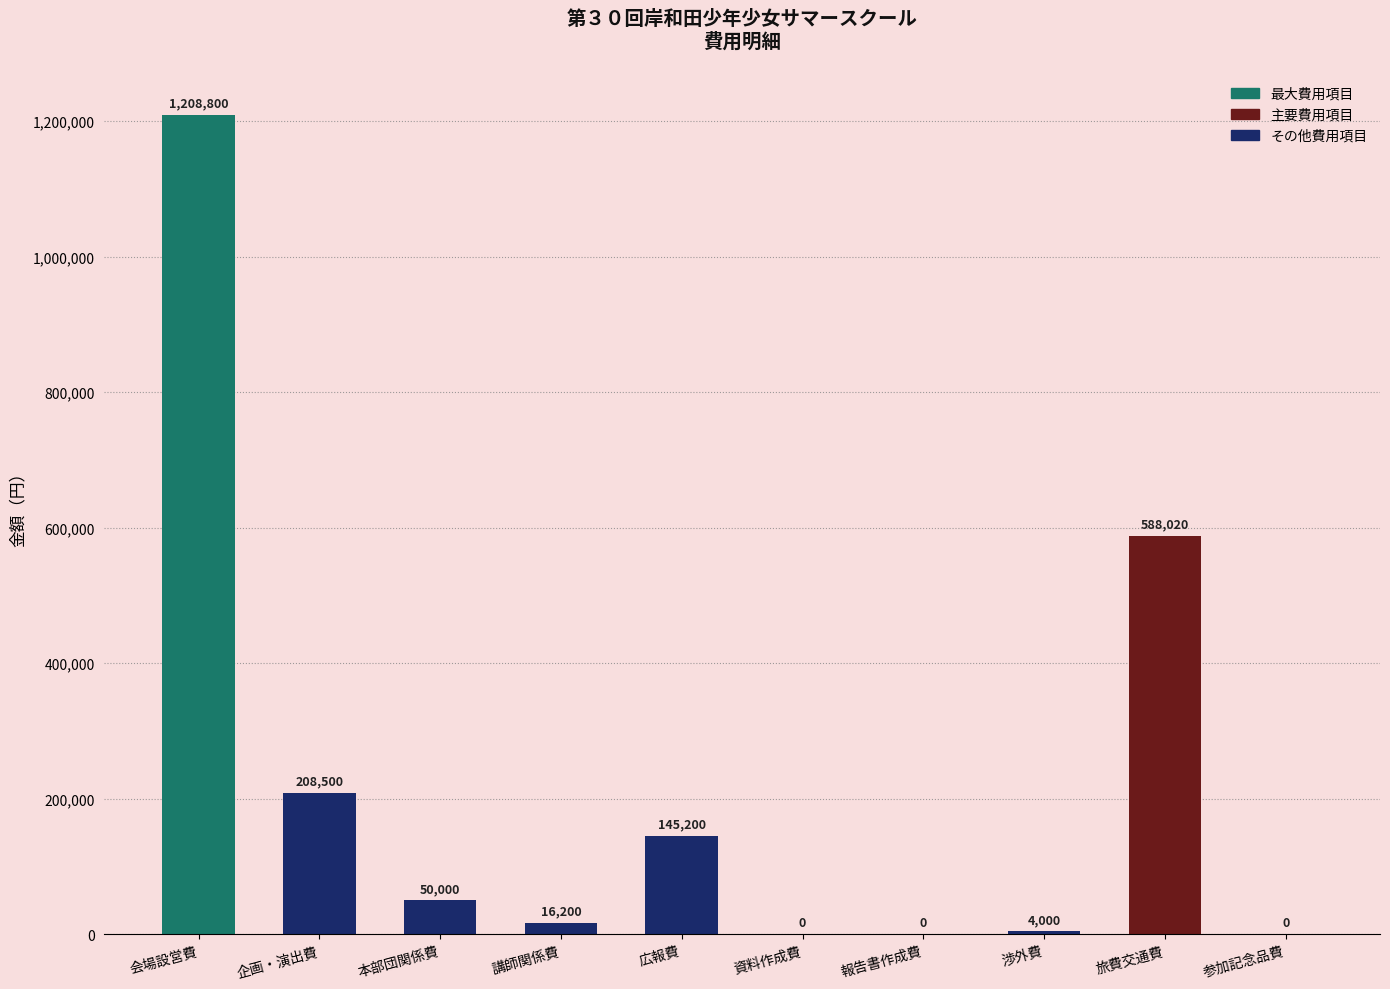

What is the sum of all values?

2220720